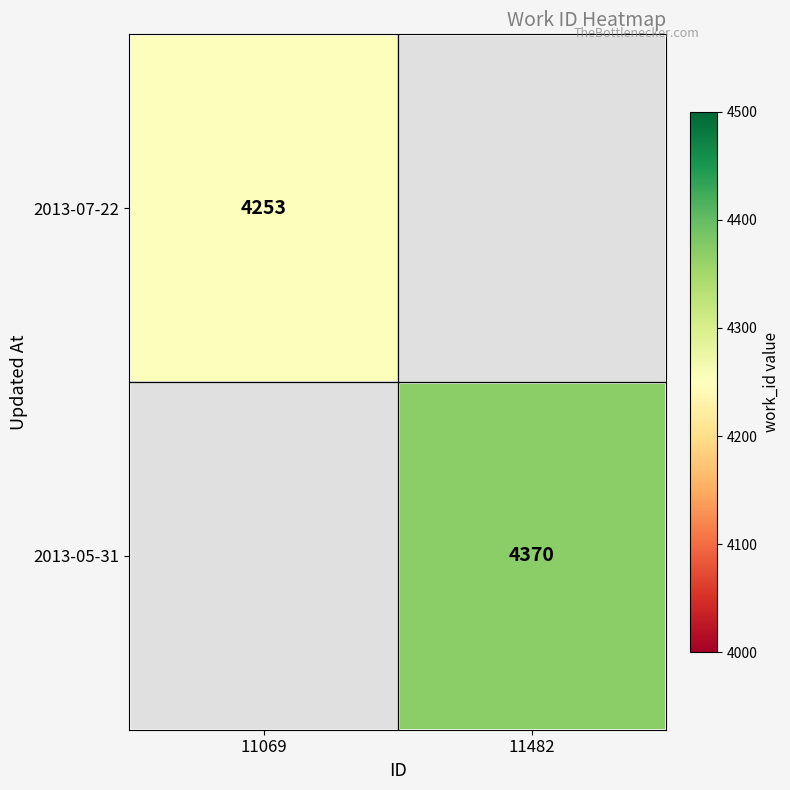

True or false: 2013-07-22 has a value of 4253 at 11069.

True